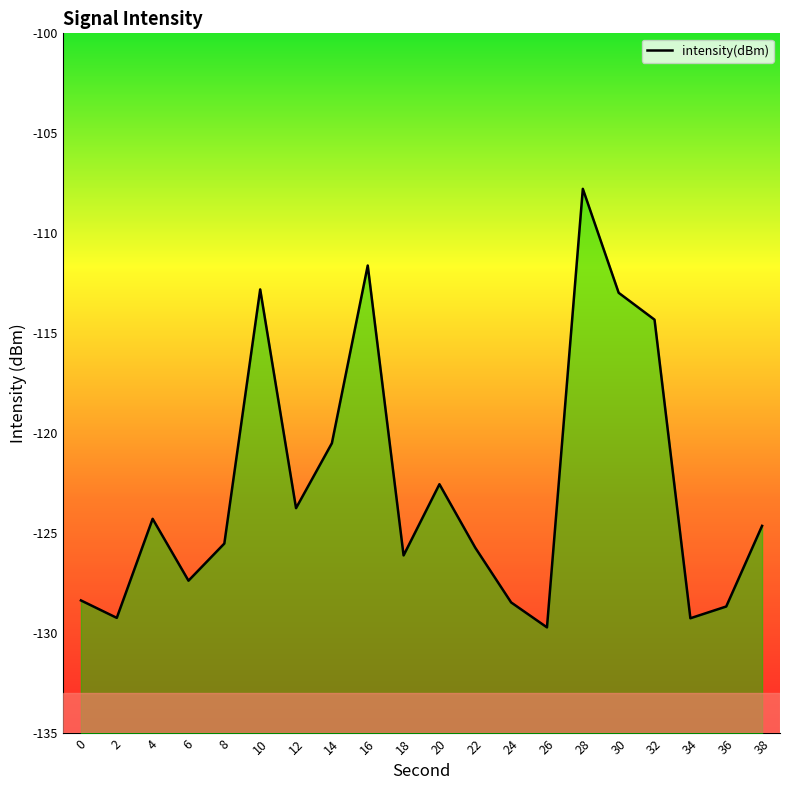

What is the difference between the maximum and minimum values?

21.9